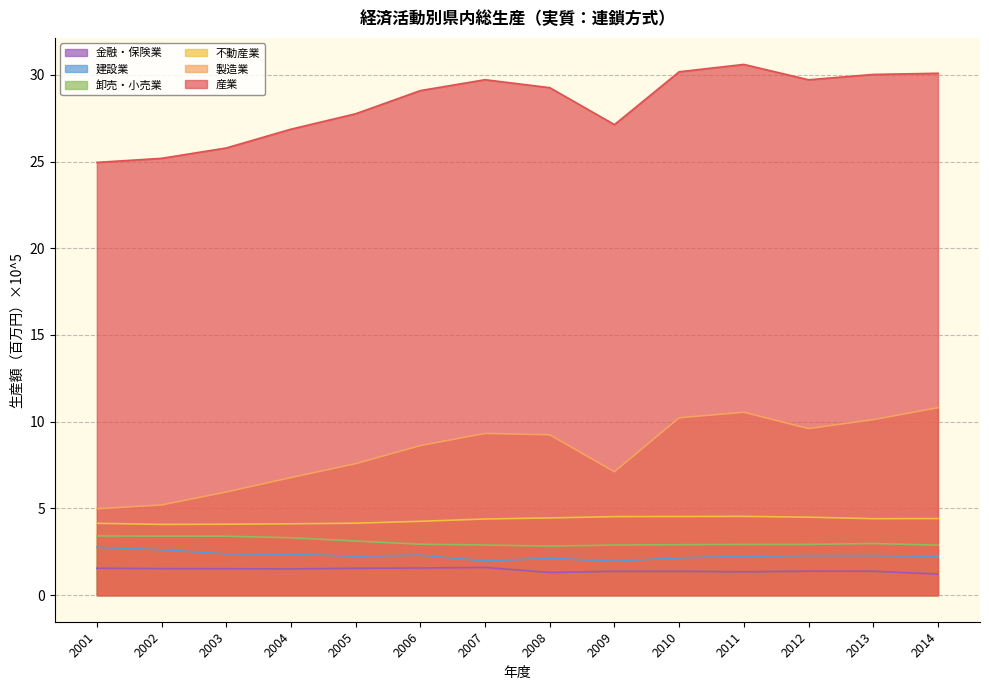

What is the sum of all 不動産業 values?

60.6